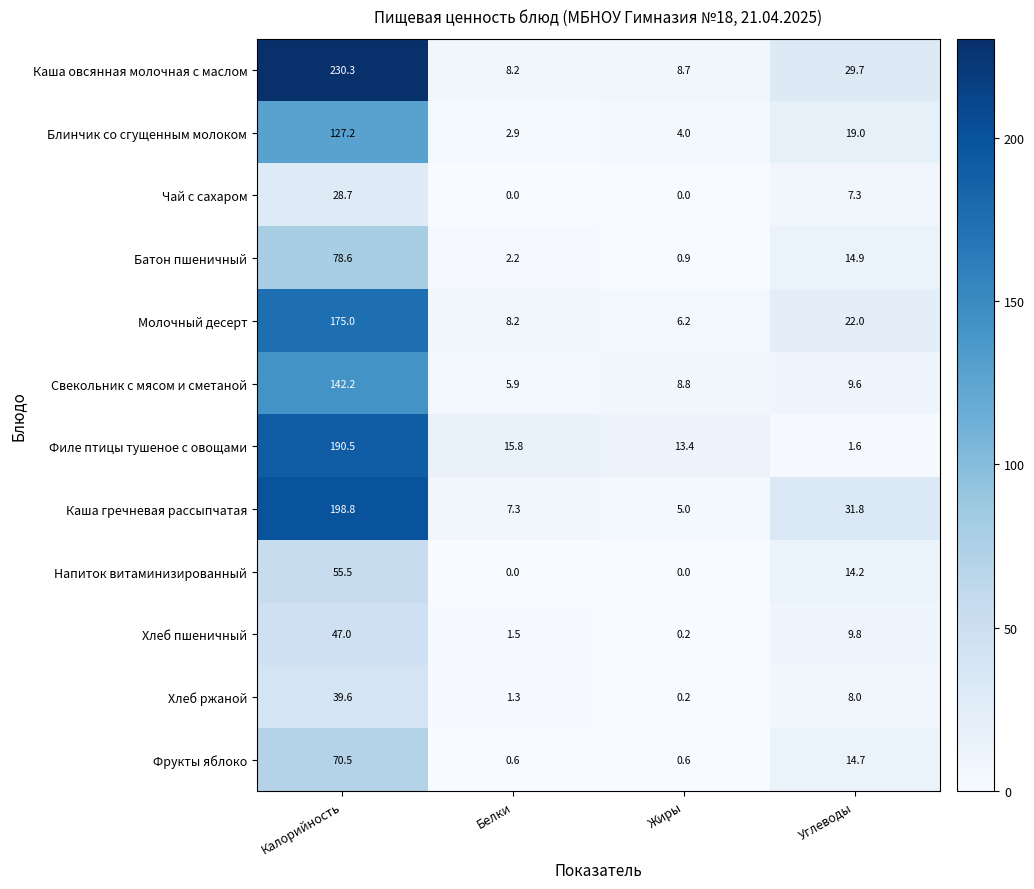

What is the difference between the highest and lowest values at Калорийность?

201.6